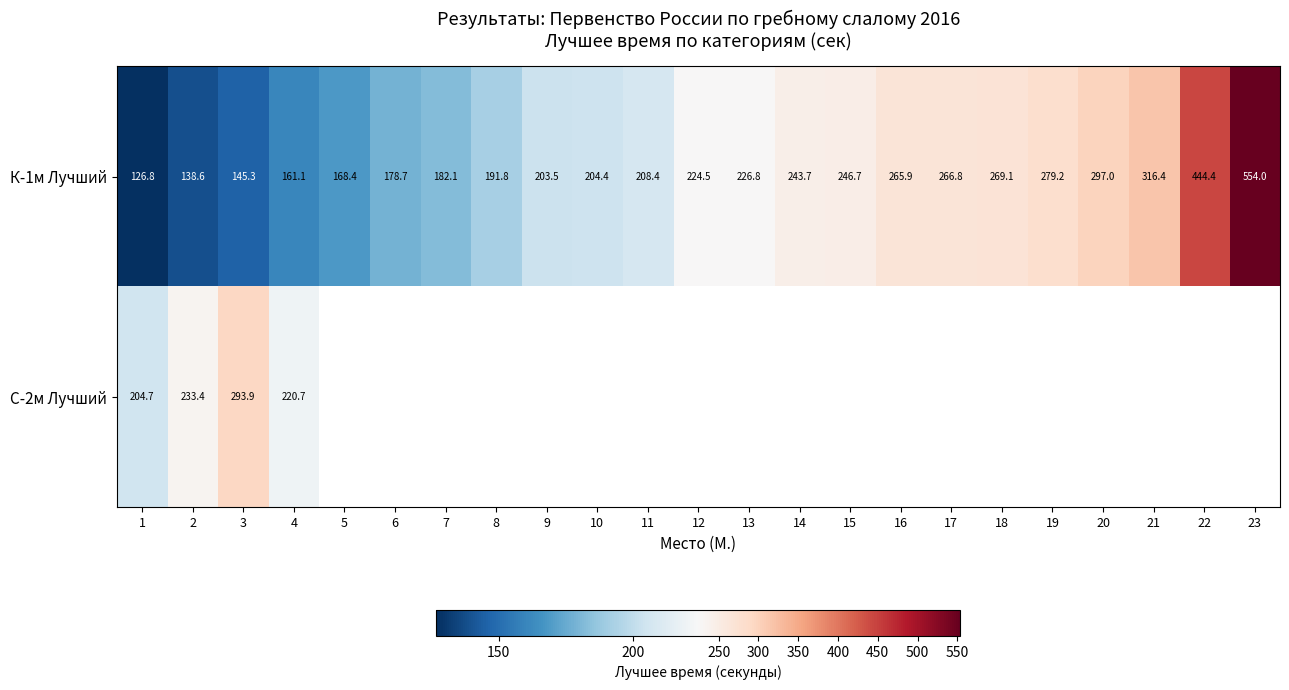

Is the value of К-1м Лучший at 2 greater than the value of С-2м Лучший at 14?

No